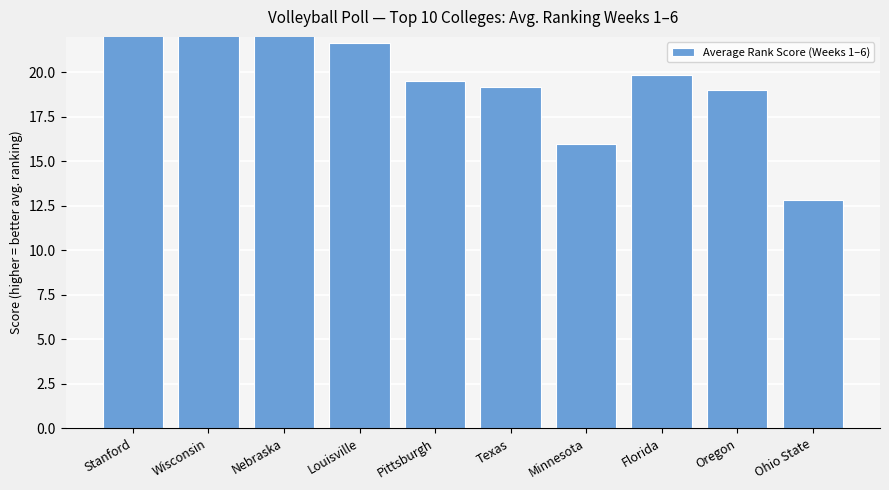

Reading right to left, list all the values displayed in this chart.

Ohio State=12.8	Oregon=19.0	Florida=19.8	Minnesota=16.0	Texas=19.2	Pittsburgh=19.5	Louisville=21.7	Nebraska=23.8	Wisconsin=24.8	Stanford=22.3